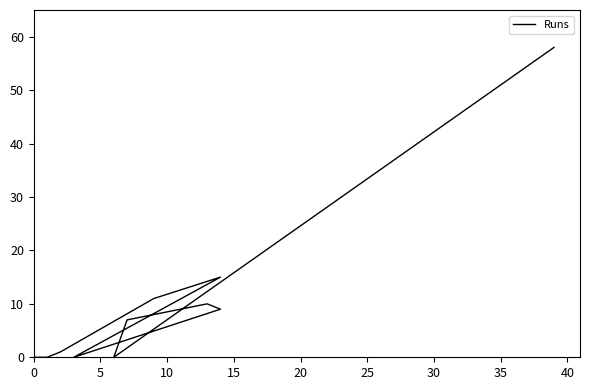

How many positive values are there?

7